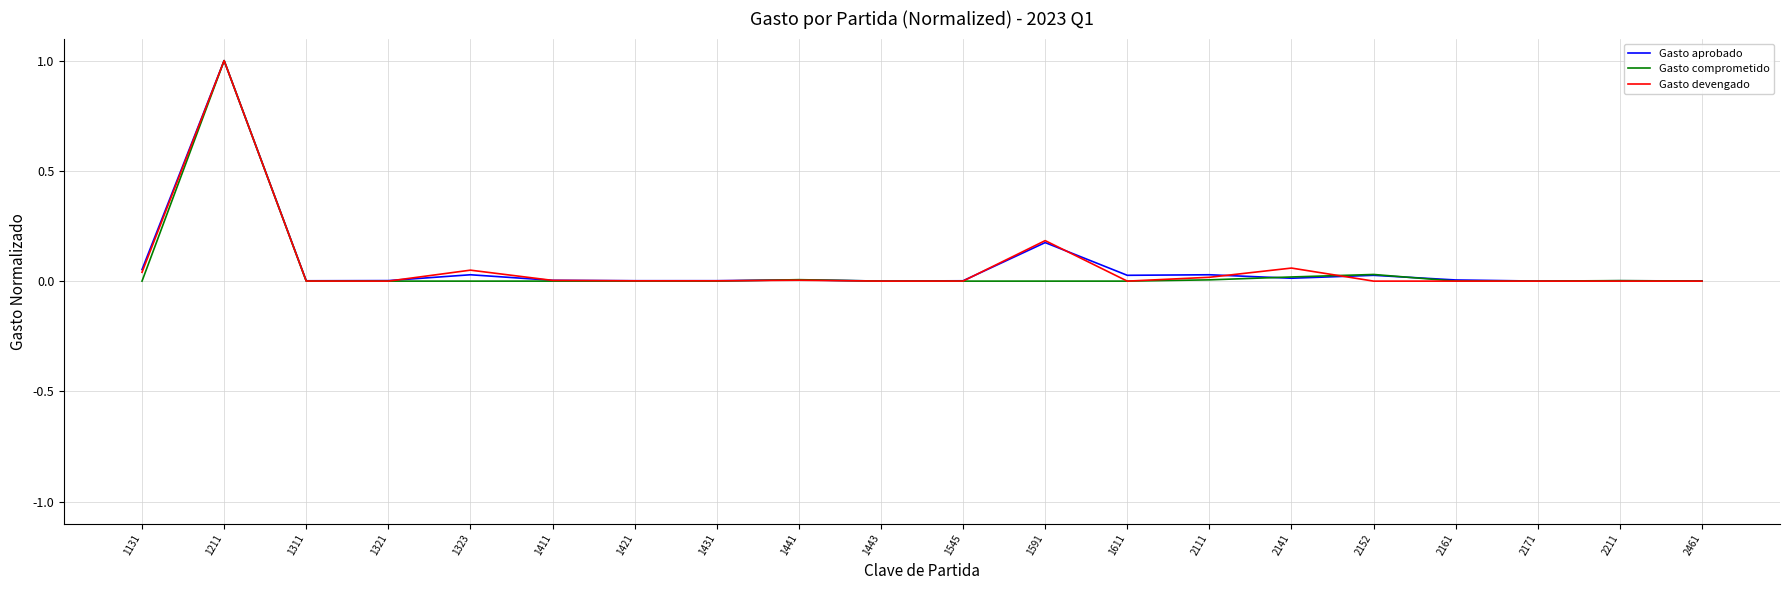

What is the total value across all series at 1211?

3.0